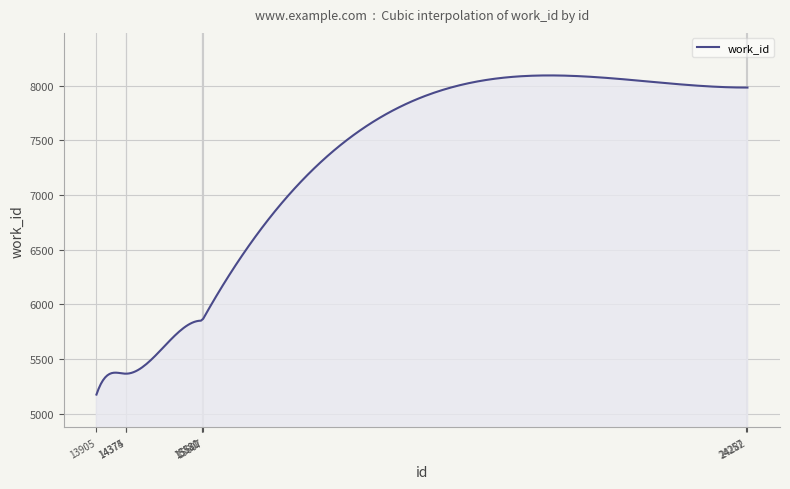

True or false: the data has more than 0 interior local peaks.

True